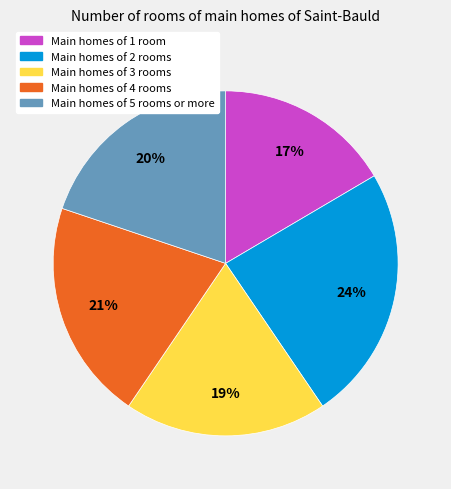

How many segments does this pie chart have?

5